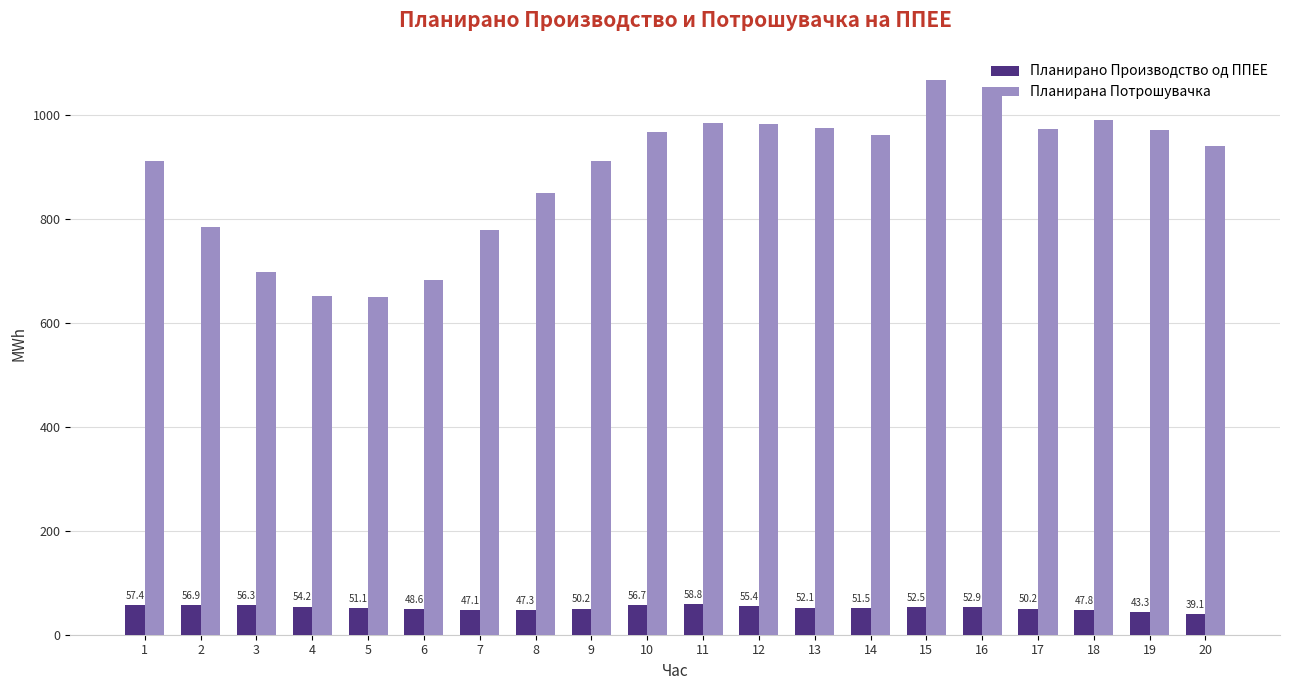

True or false: Планирано Производство од ППЕЕ has a value of 51.5 at 14.

True